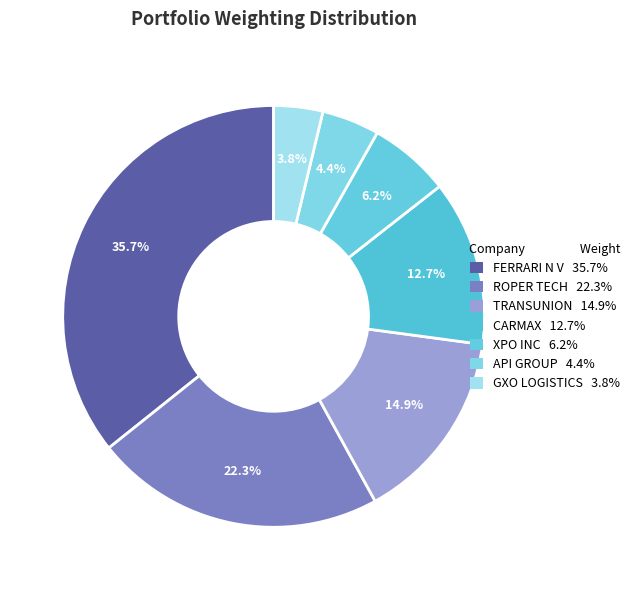

Rank the categories by value from lowest to highest.

GXO LOGISTICS INCORPORATED, API GROUP CORP, XPO INC, CARMAX INC, TRANSUNION, ROPER TECHNOLOGIES INC, FERRARI N V